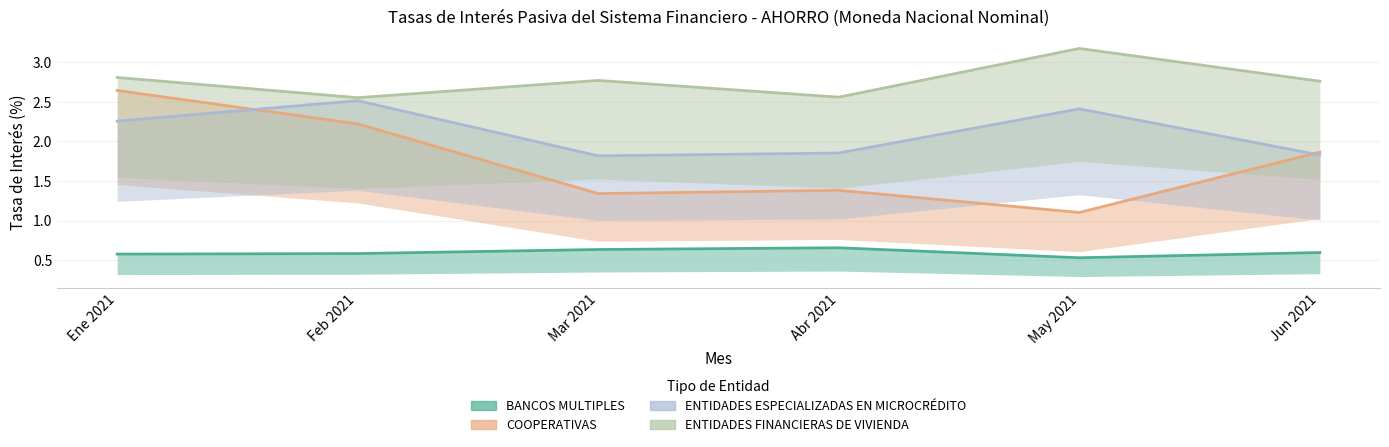

What is the total value across all series at Ene 2021?

8.3